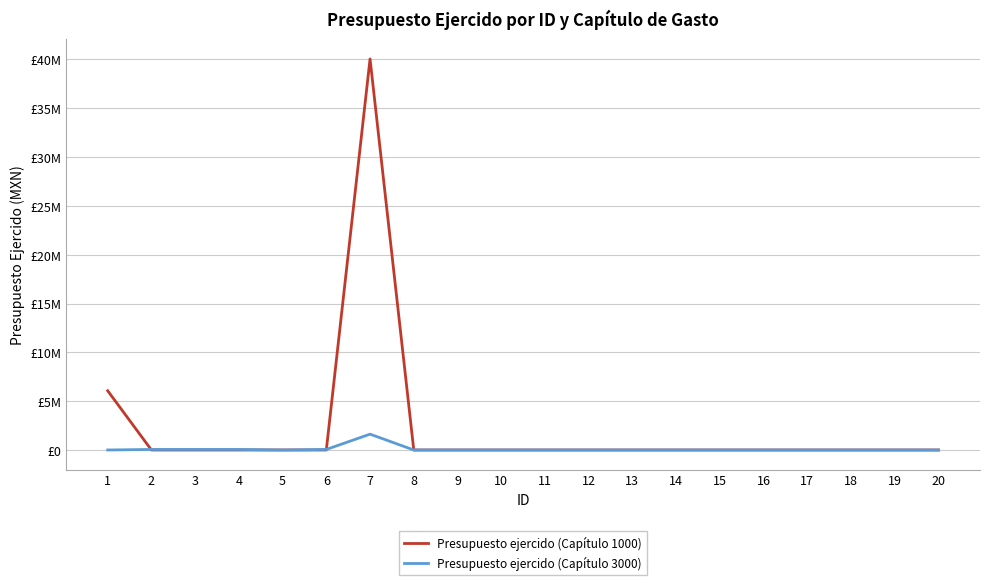

Rank the series at 6 from lowest to highest value.

Presupuesto ejercido (Capítulo 1000), Presupuesto ejercido (Capítulo 3000)